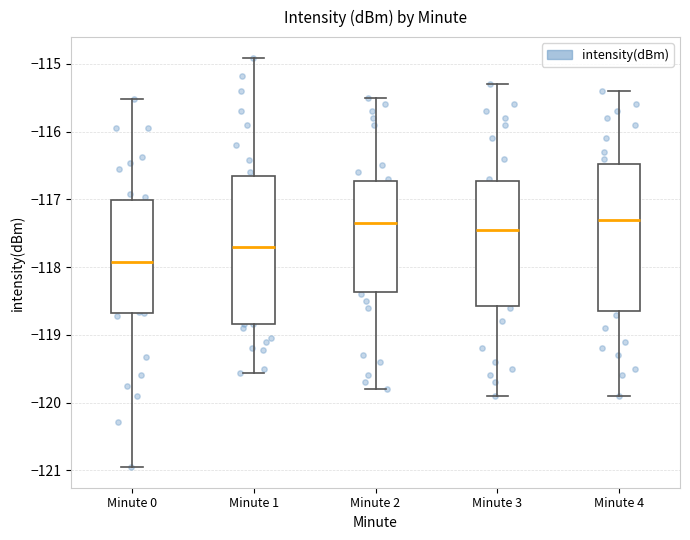

Reading left to right, transcribe this box plot: for each box, give where its median line is, the range the box spans, and where its two whiskers end, as read against the y-axis. The values are not printed on the chart, so give them approximately, as read against the axis.

Minute 0: median -117.9, box -118.7 to -117.0, whiskers -121.0 to -115.5
Minute 1: median -117.7, box -118.8 to -116.6, whiskers -119.6 to -114.9
Minute 2: median -117.3, box -118.4 to -116.7, whiskers -119.8 to -115.5
Minute 3: median -117.4, box -118.6 to -116.7, whiskers -119.9 to -115.3
Minute 4: median -117.3, box -118.6 to -116.5, whiskers -119.9 to -115.4